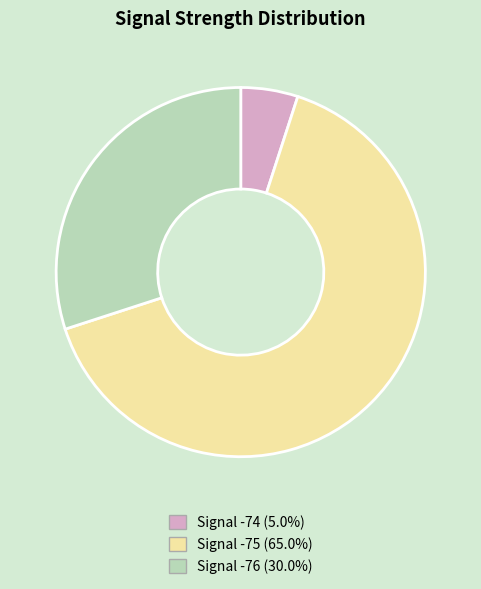

Count the number of slices in the pie.

3